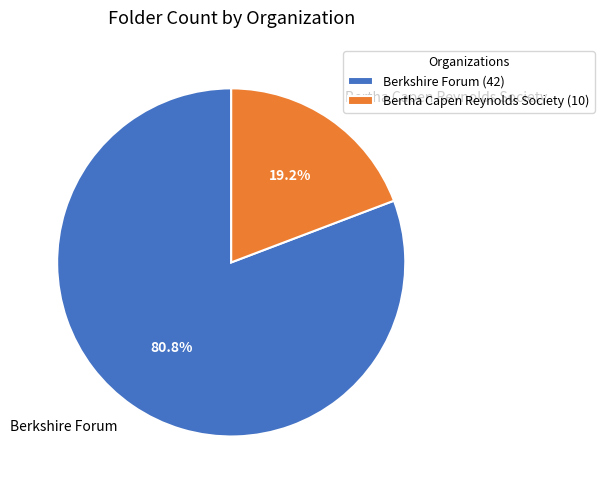

To the nearest percent, what is the average slice percentage?

50%